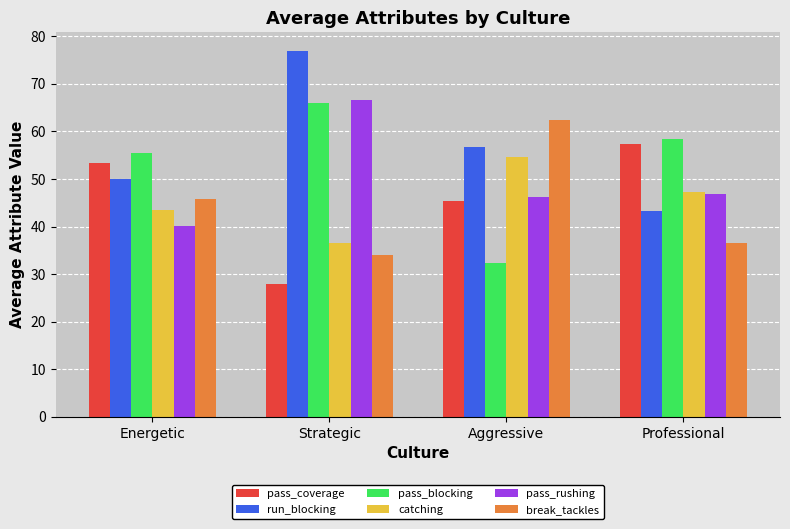

Which category has the lowest value in the break_tackles series?

Strategic